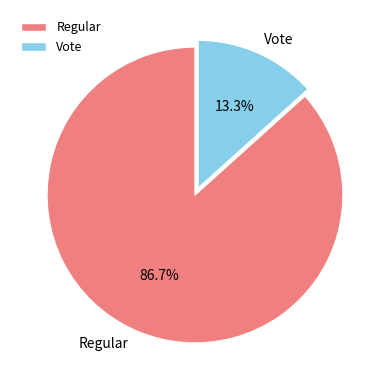

True or false: Regular accounts for 99% of the total.

False